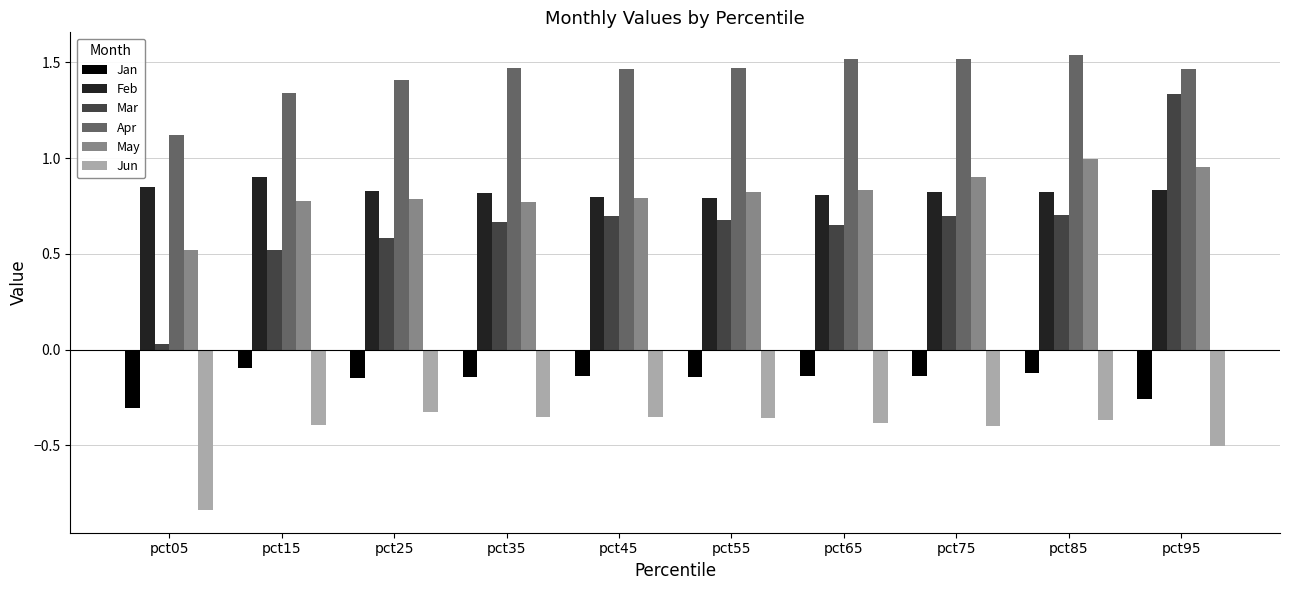

At which label is May closest to 0?

pct05